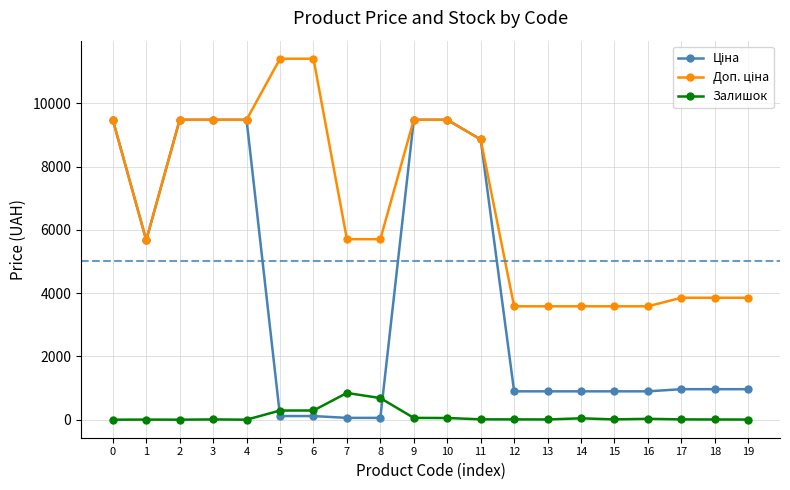

True or false: Залишок has more than 0 interior local peaks.

True